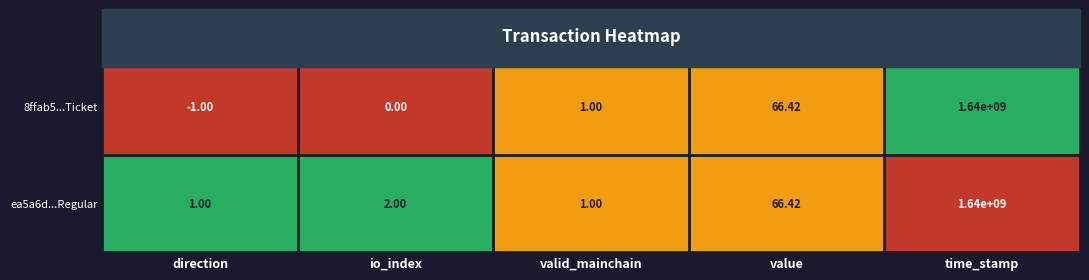

List the labels in order of 8ffab5...Ticket value, largest first.

time_stamp, value, valid_mainchain, io_index, direction